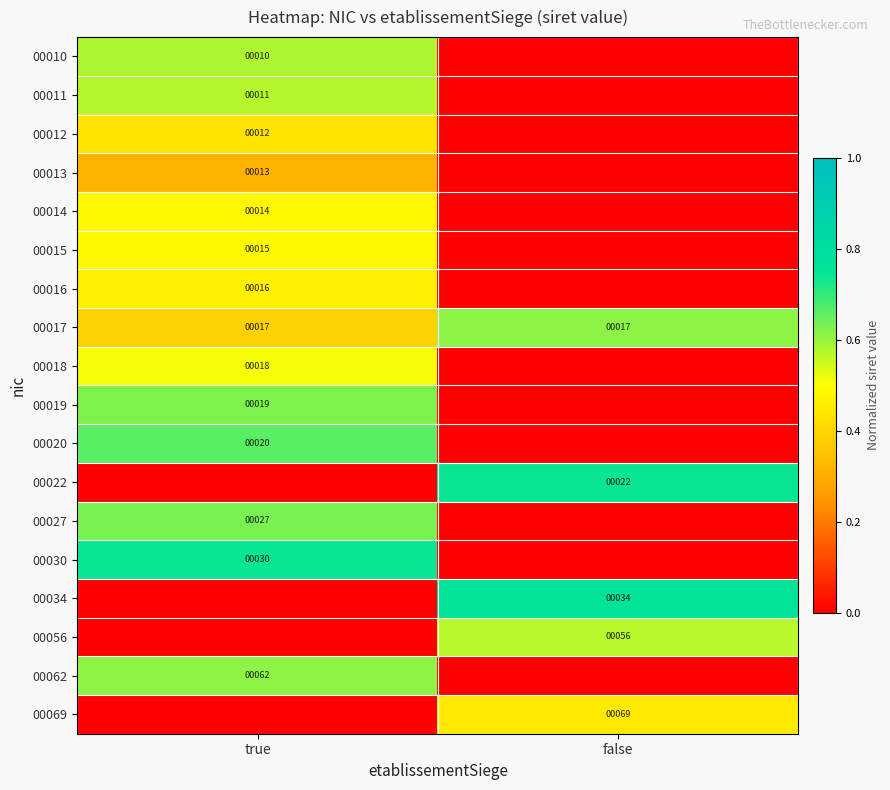

Is the value of 00014 at true greater than the value of 00011 at true?

Yes